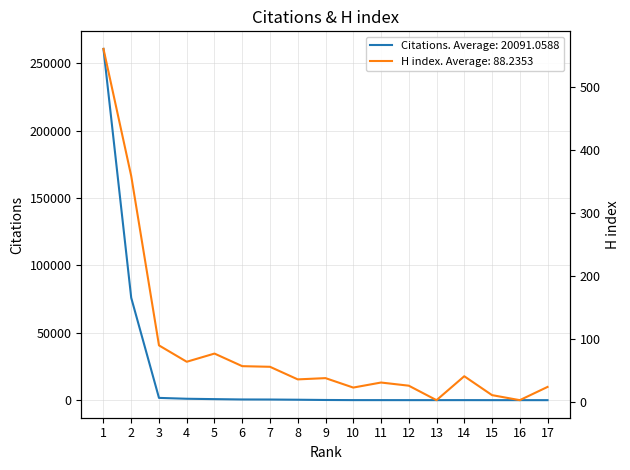

Between 8 and 1, which is larger?

1